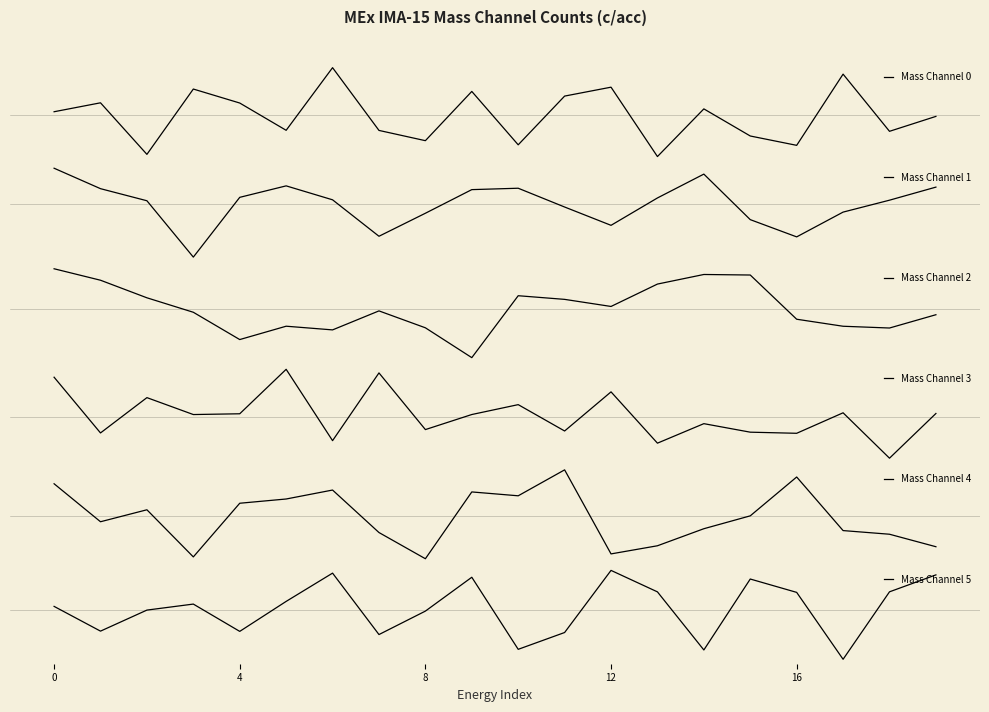

What is the total value across all series at 4?

0.5